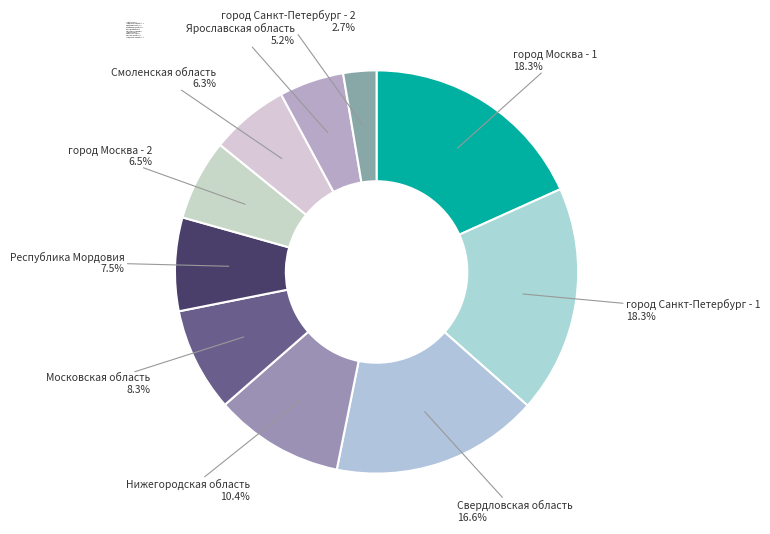

To the nearest percent, what is the difference between the largest and smallest slice percentages?

16%